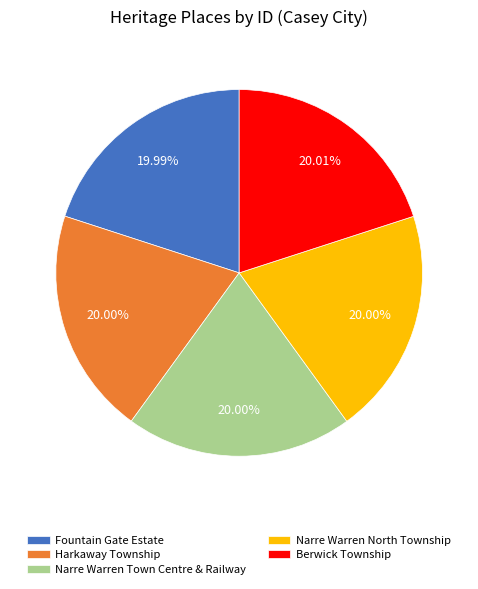

True or false: Harkaway Township accounts for 20% of the total.

True